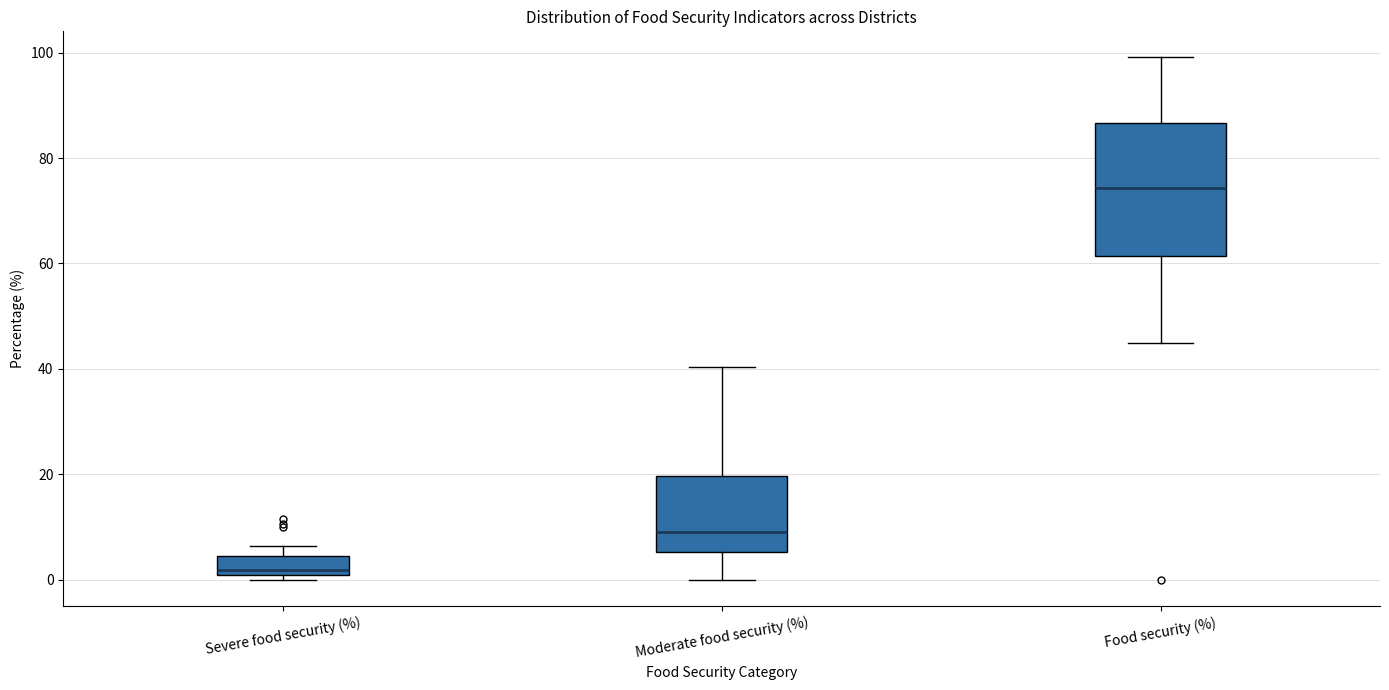

Reading left to right, transcribe this box plot: for each box, give where its median line is, the range the box spans, and where its two whiskers end, as read against the y-axis. The values are not printed on the chart, so give them approximately, as read against the axis.

Severe food security (%): median 2, box 0 to 4, whiskers 0 (just below the box's lower edge) to 6
Moderate food security (%): median 10, box 6 to 20, whiskers 0 to 40
Food security (%): median 74, box 62 to 86, whiskers 46 to 100